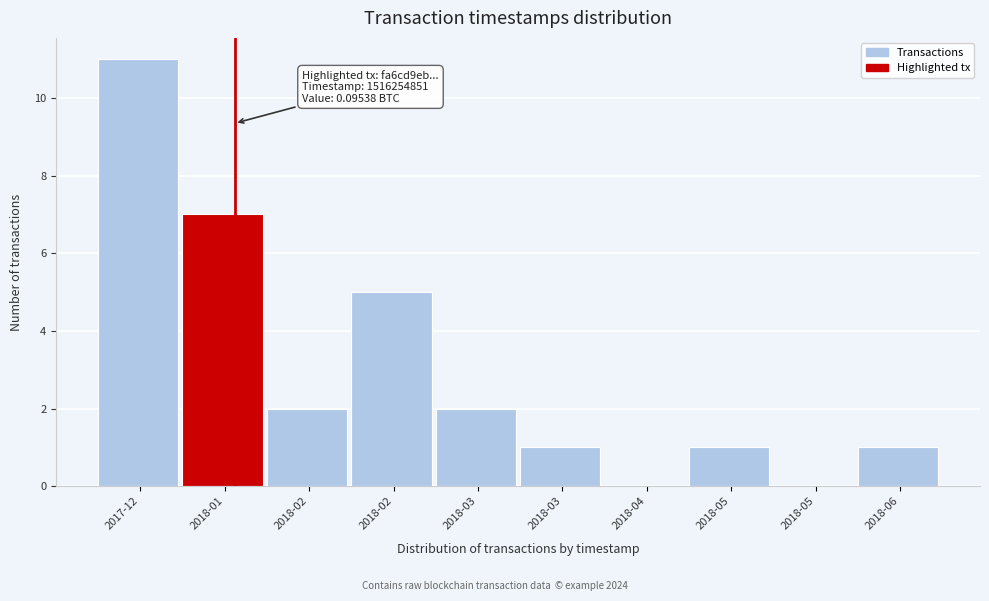

How many distinct data groups are displayed?

1